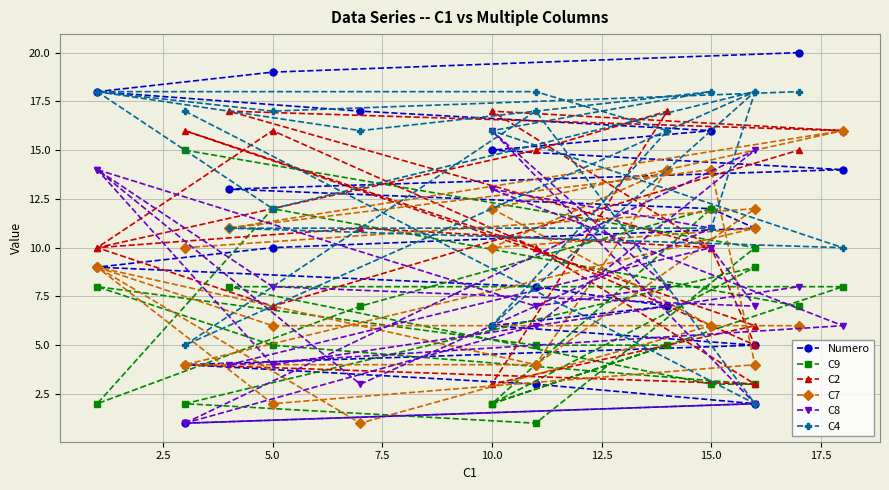

The value of Numero at 10 is 4. True or false?

False